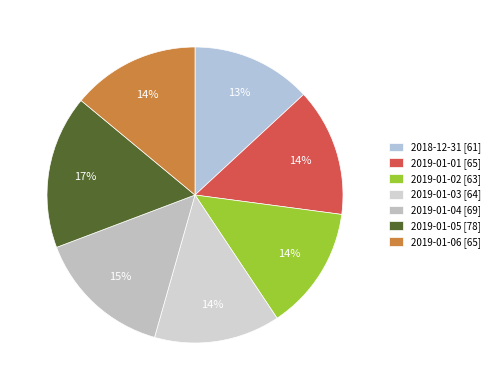

How many slices are in this pie chart?

7